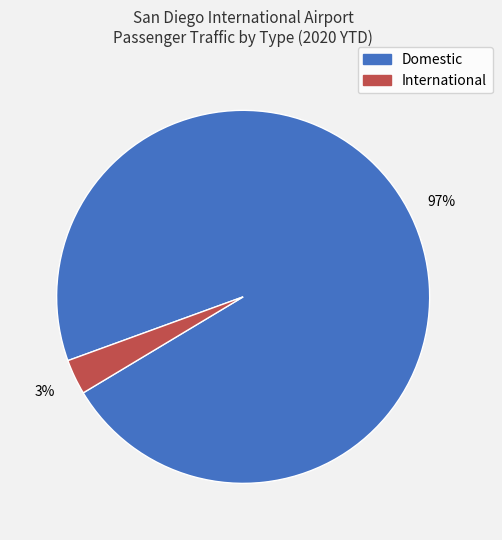

To the nearest percent, what portion does International represent?

3%